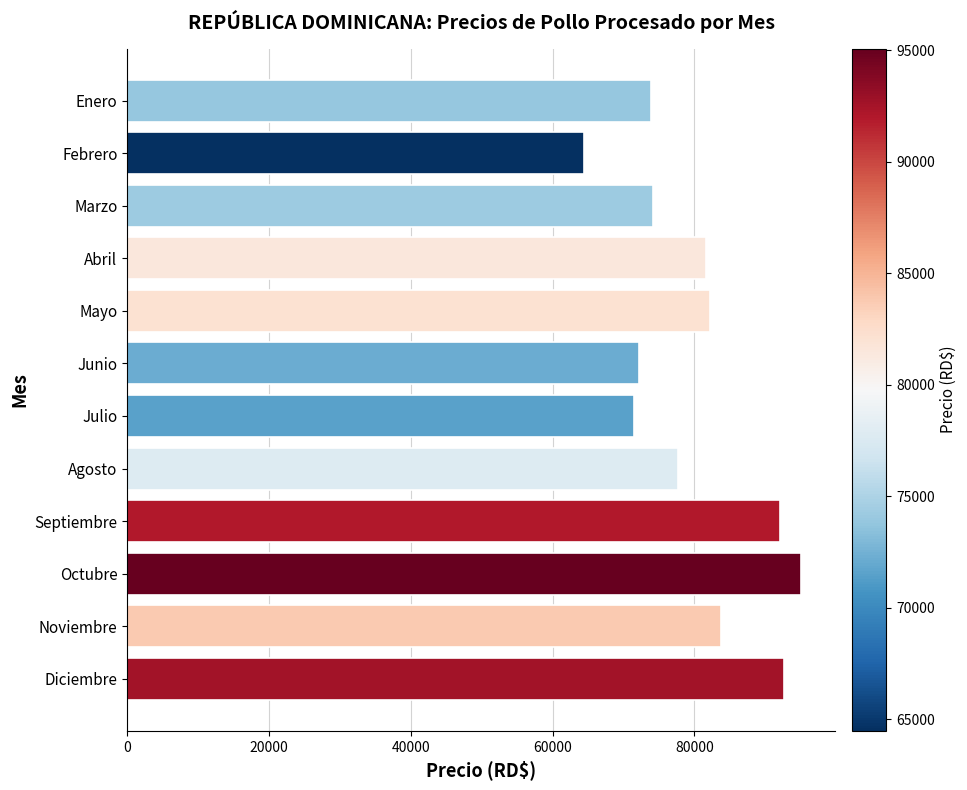

The chart shows a value of 101226.4 at Junio. True or false?

False